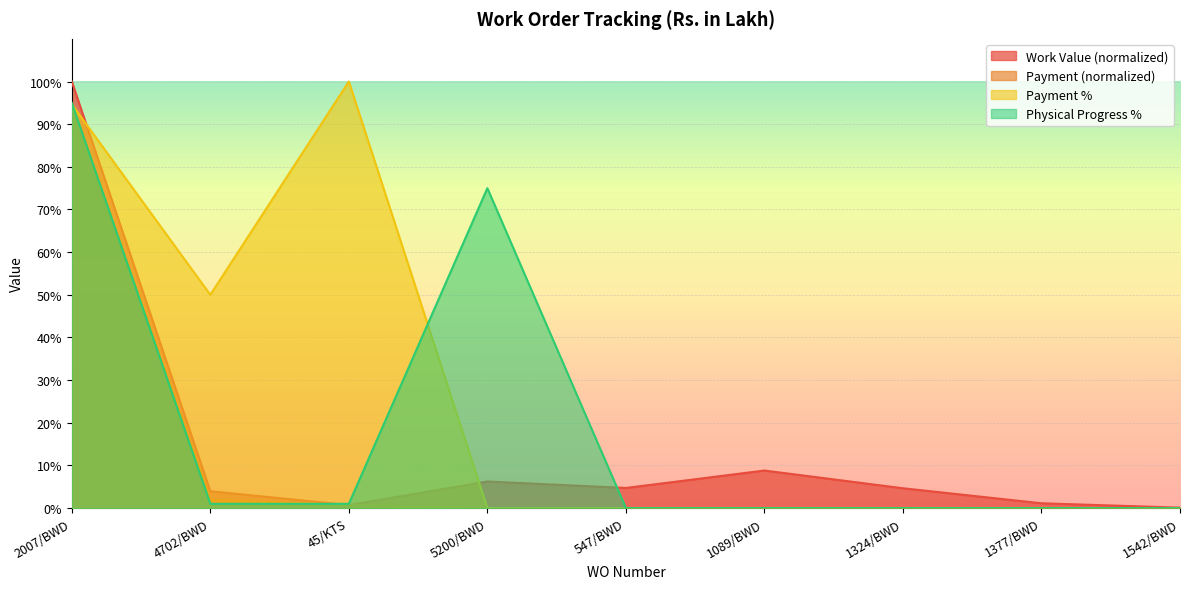

The value of Payment % at 1089/BWD is 67.5. True or false?

False